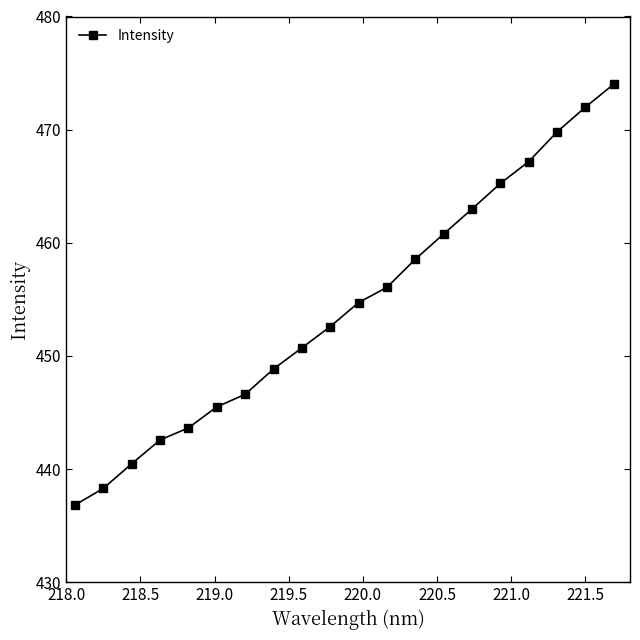

What is the greatest value displayed?

474.0